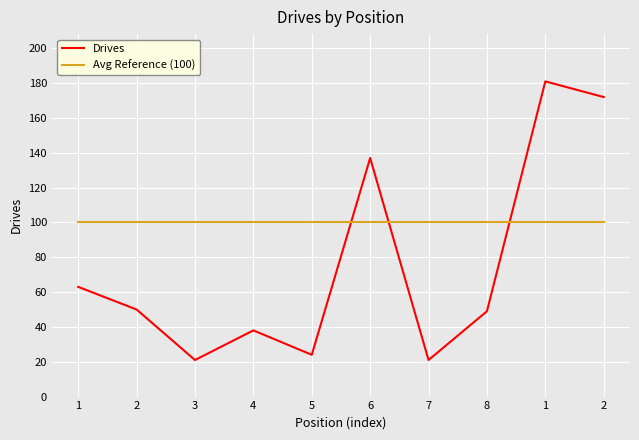

What are all the series names shown in the legend?

Drives, Avg Reference (100)